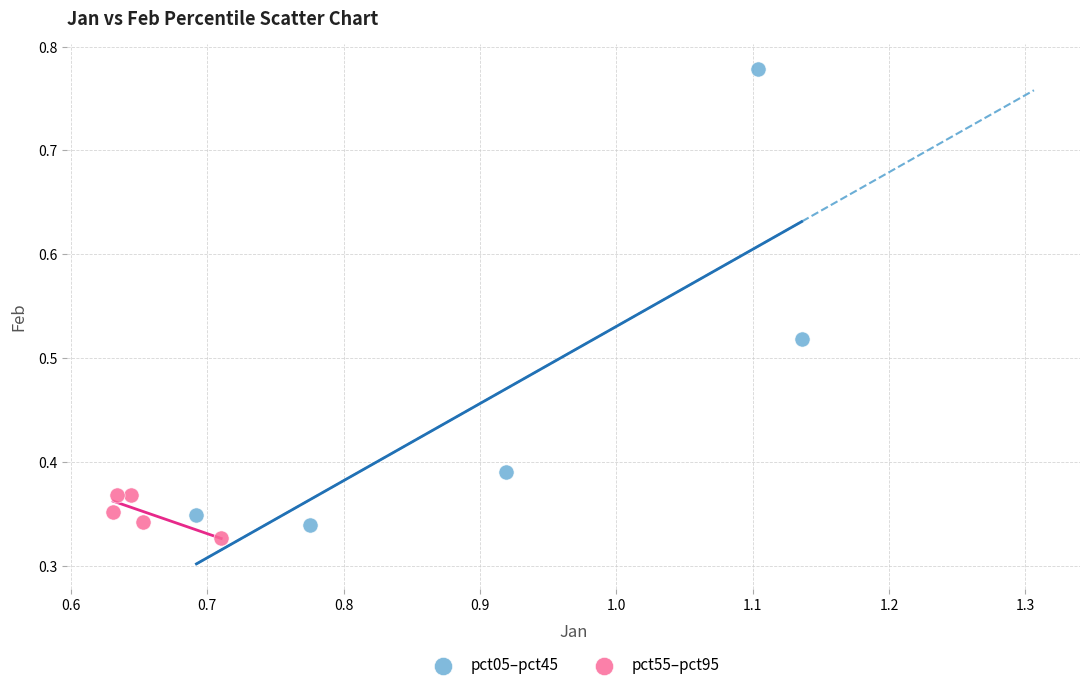

Which series reaches the maximum Y coordinate?

pct05–pct45